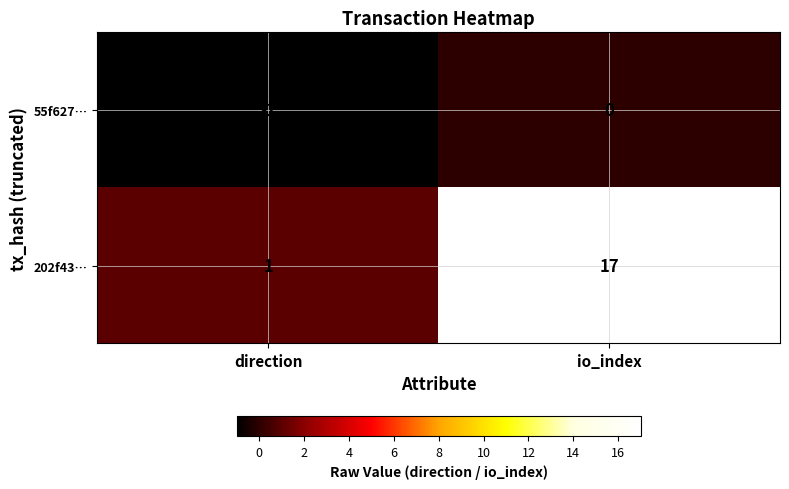

Between direction and io_index, which series saw the biggest shift?

202f43…